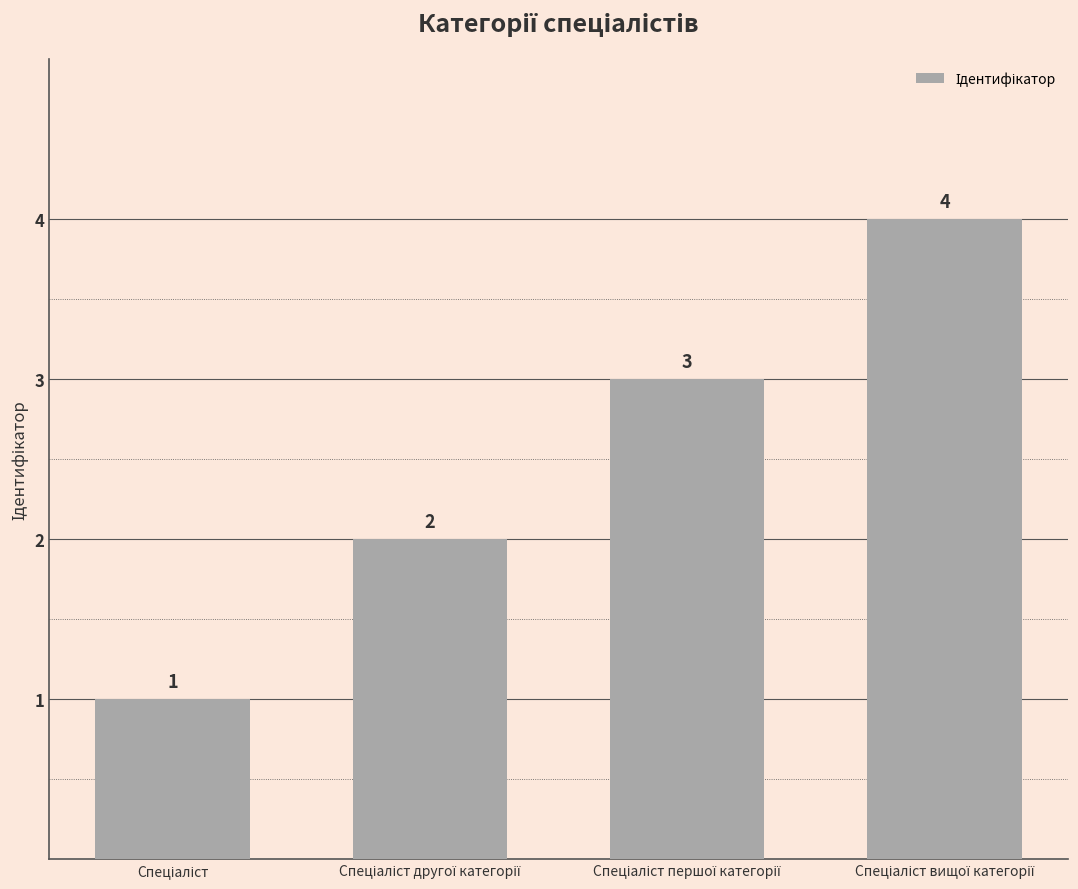

Reading left to right, list all the values displayed in this chart.

1	2	3	4